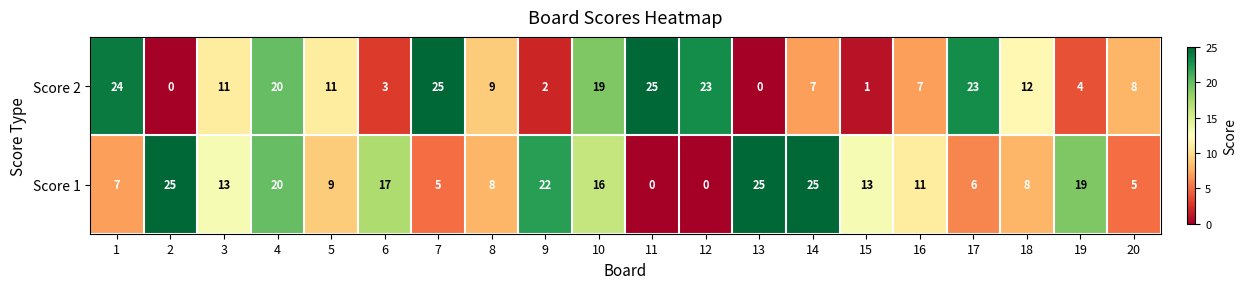

True or false: Score 2 has a value of 42 at 11.

False